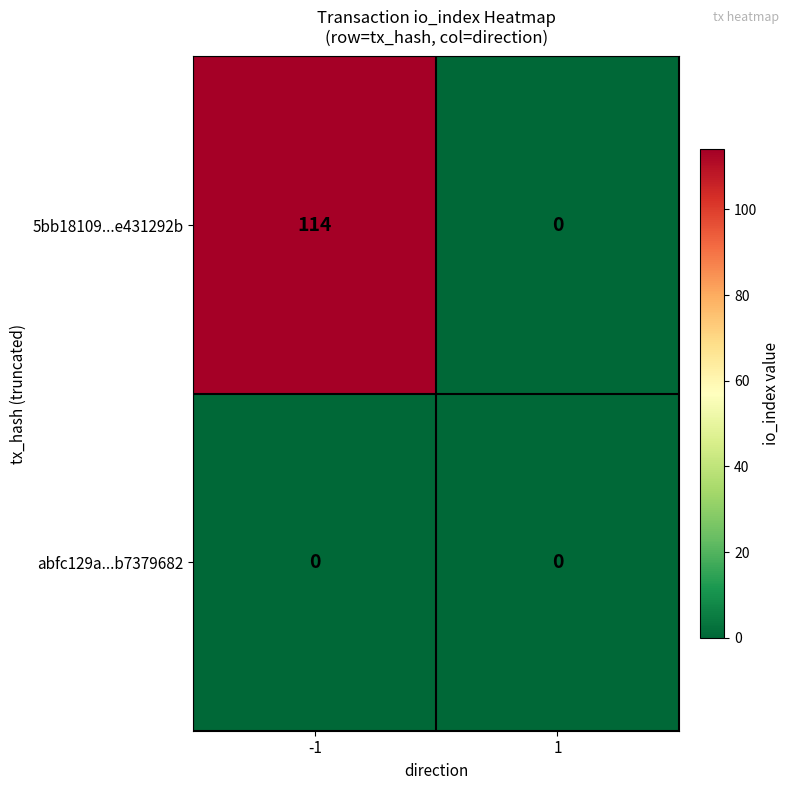

How many series are shown in this chart?

2